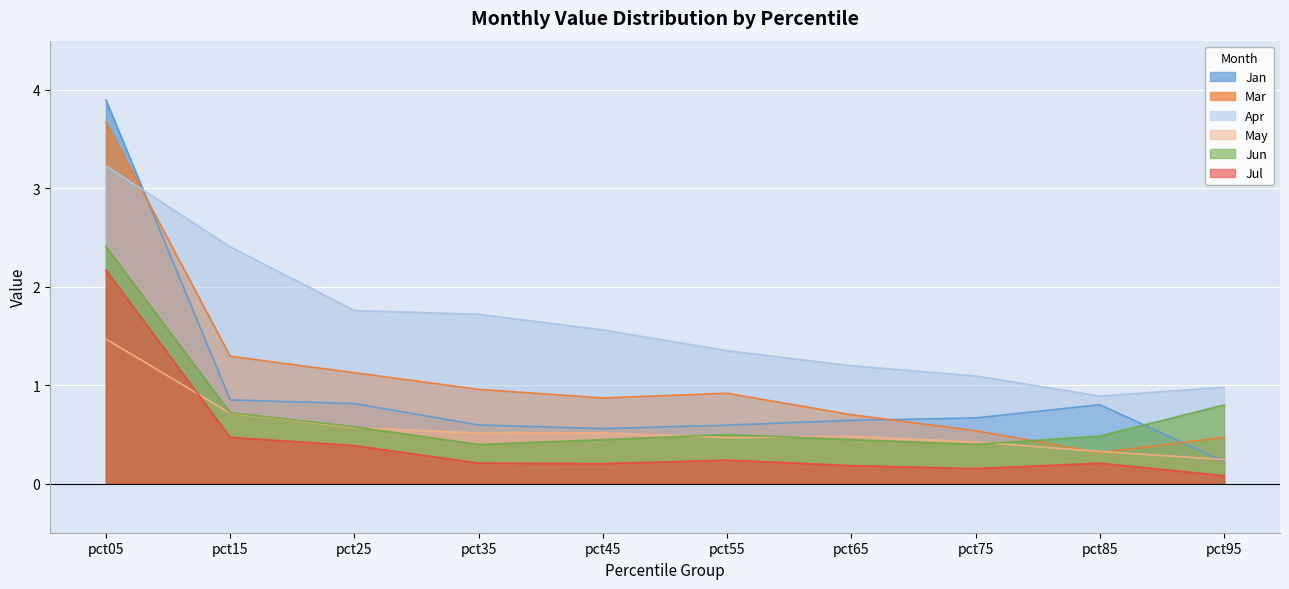

What are all the series names shown in the legend?

Jan, Mar, Apr, May, Jun, Jul